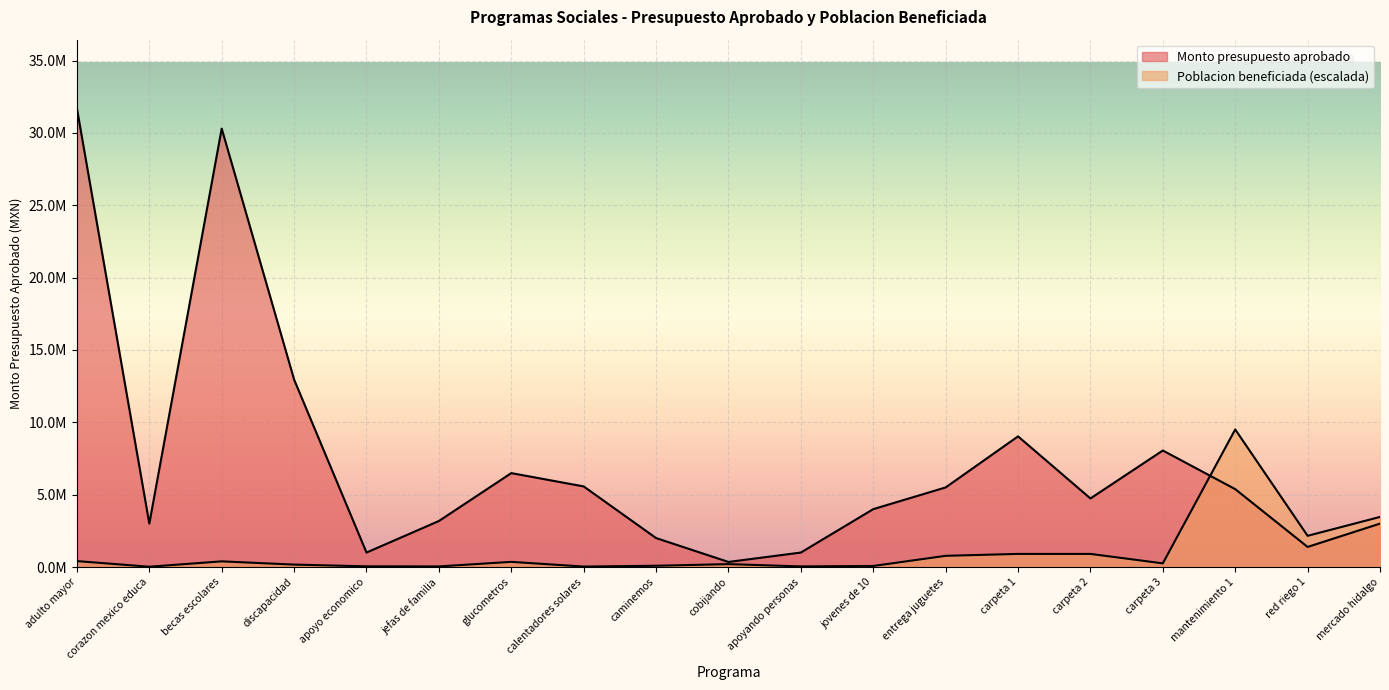

How many intersections are there between Monto presupuesto aprobado and Poblacion beneficiada?

1